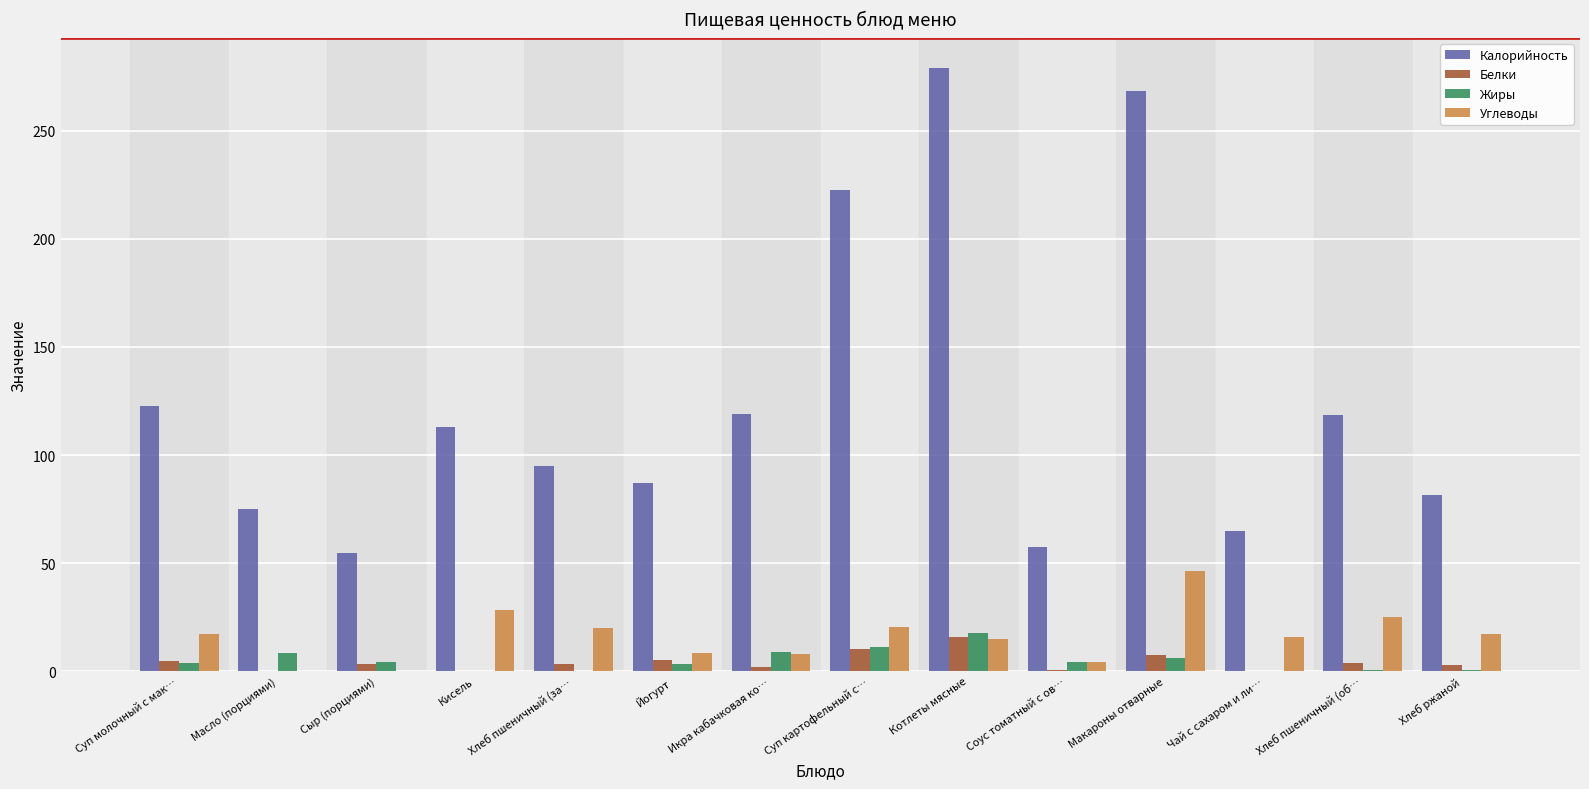

Count the number of data series in this chart.

4